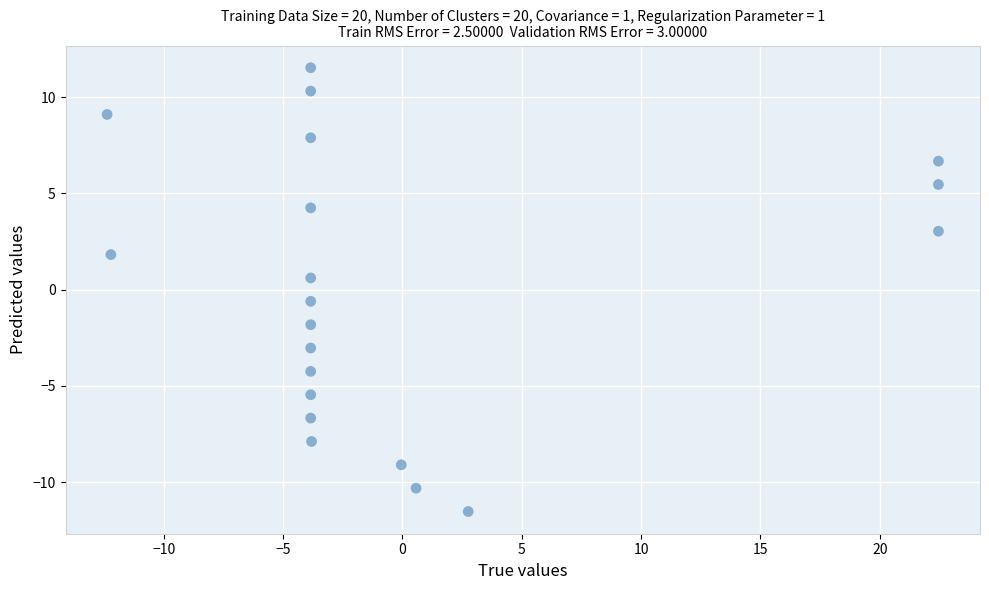

List the coordinates of all points as (X, Y) pairs, reading left to right.

(-12.4, 9.1)  (-12.2, 1.8)  (-3.8, -4.2)  (-3.8, 10.3)  (-3.8, -3.0)  (-3.8, 4.2)  (-3.8, 7.9)  (-3.8, 0.6)  (-3.8, -6.7)  (-3.8, -5.5)  (-3.8, 11.5)  (-3.8, -1.8)  (-3.8, -0.6)  (-3.8, -7.9)  (-0.0, -9.1)  (0.6, -10.3)  (2.8, -11.5)  (22.5, 5.5)  (22.5, 6.7)  (22.5, 3.0)